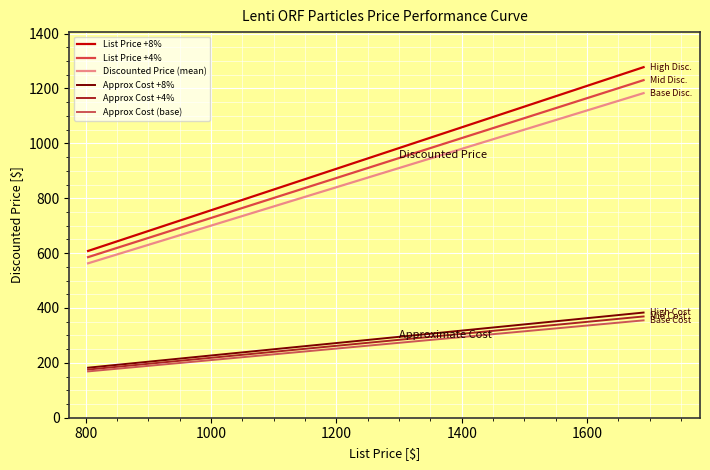

Is this an area chart (filled region under the line)?

No